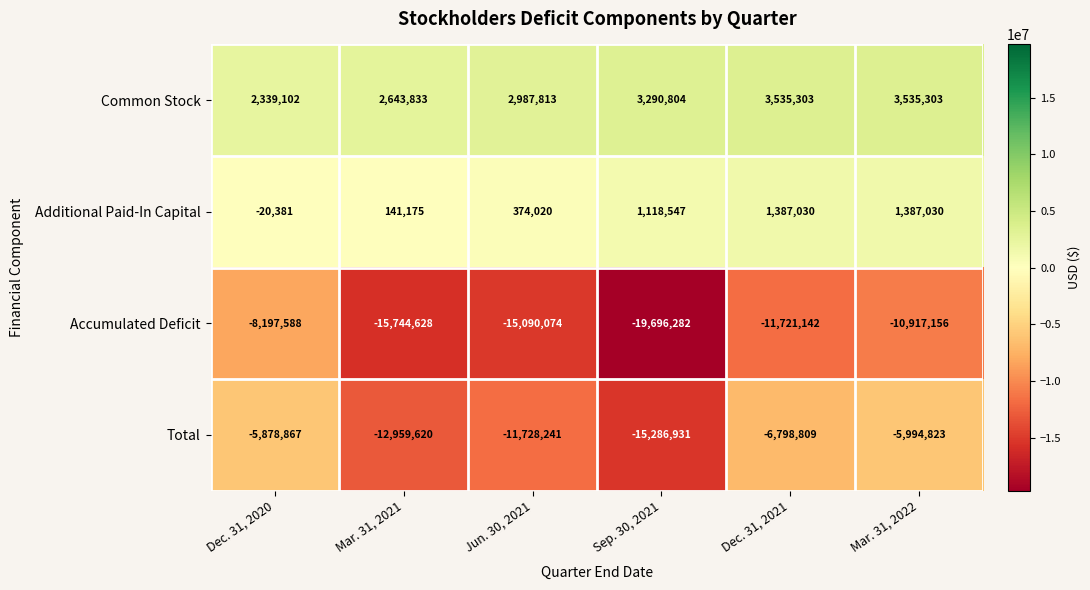

Reading left to right, list all the values displayed in this chart.

Common Stock: Dec. 31, 2020=2339102	Mar. 31, 2021=2643833	Jun. 30, 2021=2987813	Sep. 30, 2021=3290804	Dec. 31, 2021=3535303	Mar. 31, 2022=3535303
Additional Paid-In Capital: Dec. 31, 2020=-20381	Mar. 31, 2021=141175	Jun. 30, 2021=374020	Sep. 30, 2021=1118547	Dec. 31, 2021=1387030	Mar. 31, 2022=1387030
Accumulated Deficit: Dec. 31, 2020=-8197588	Mar. 31, 2021=-15744628	Jun. 30, 2021=-15090074	Sep. 30, 2021=-19696282	Dec. 31, 2021=-11721142	Mar. 31, 2022=-10917156
Total: Dec. 31, 2020=-5878867	Mar. 31, 2021=-12959620	Jun. 30, 2021=-11728241	Sep. 30, 2021=-15286931	Dec. 31, 2021=-6798809	Mar. 31, 2022=-5994823